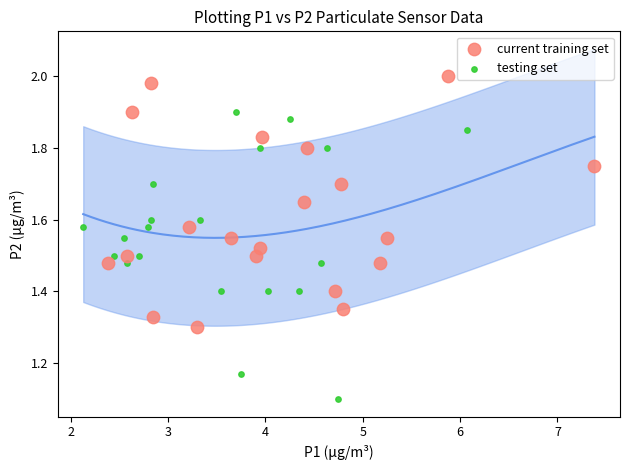

What are all the series names shown in the legend?

current training set, testing set